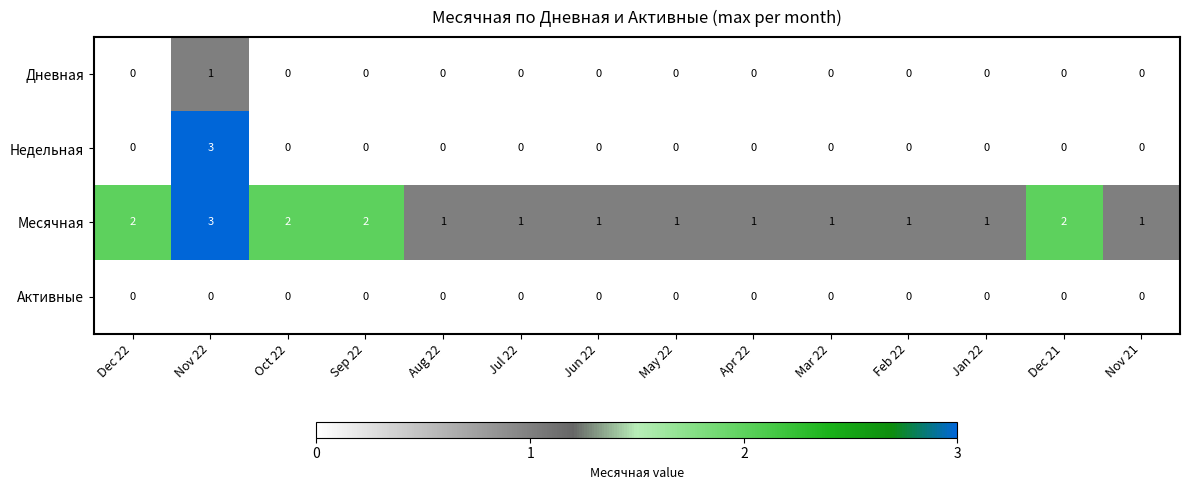

What is the greatest value displayed?

3